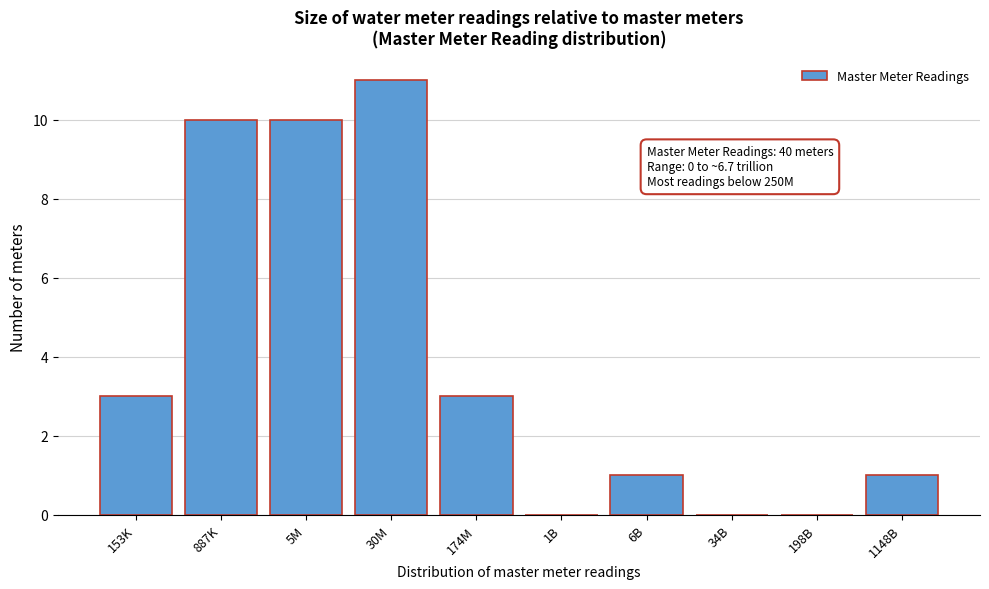

The chart shows a value of 10 at 5M. True or false?

True